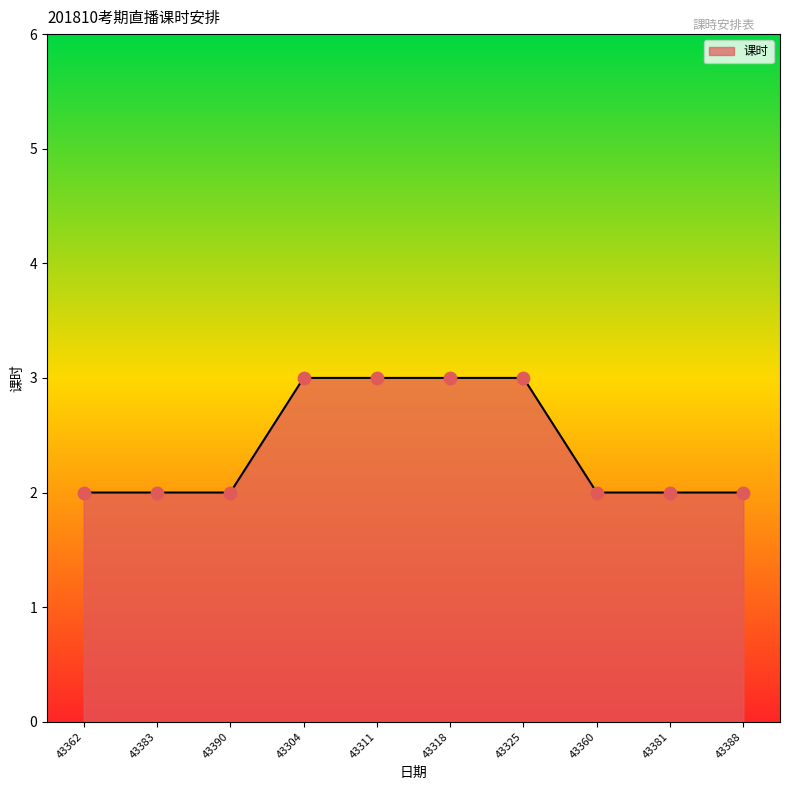

Approximately how many times larger is the value at 43381 compared to 43383?

1.0